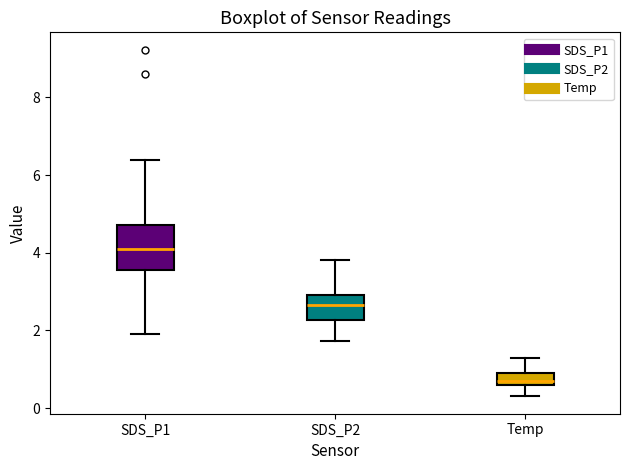

Which box has the highest median line?

SDS_P1